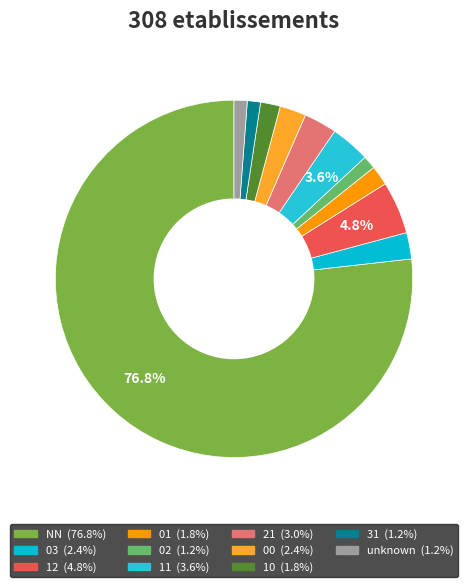

Count the number of slices in the pie.

11